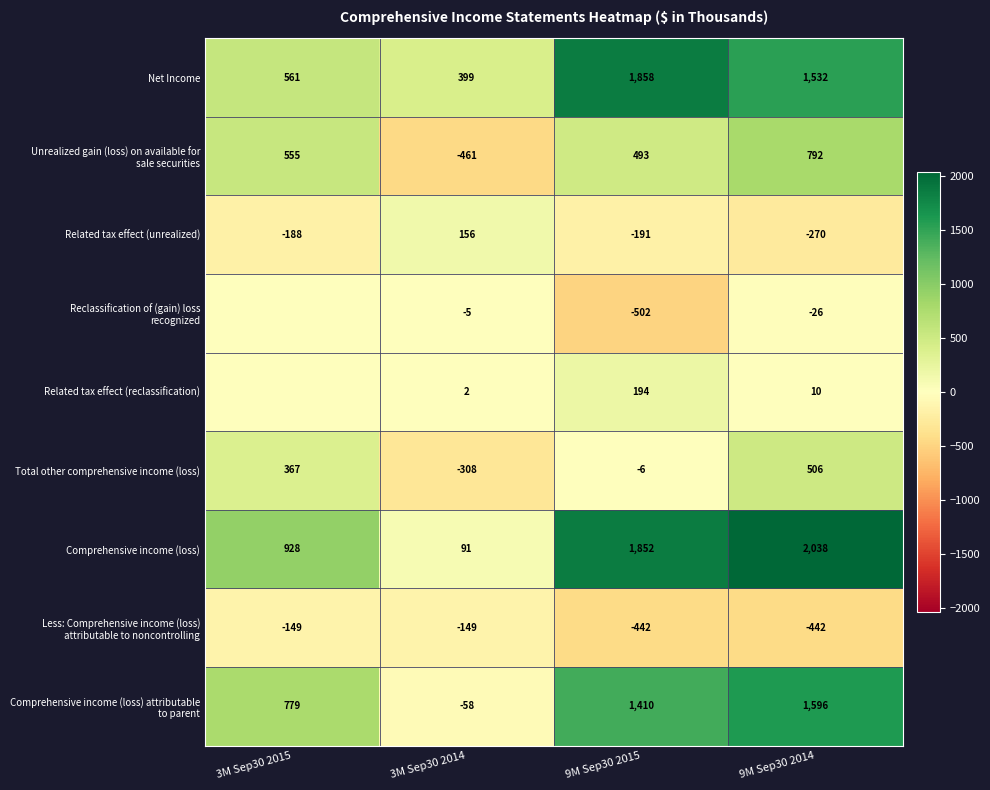

Which category has the lowest value across all series?

9M Sep30 2015